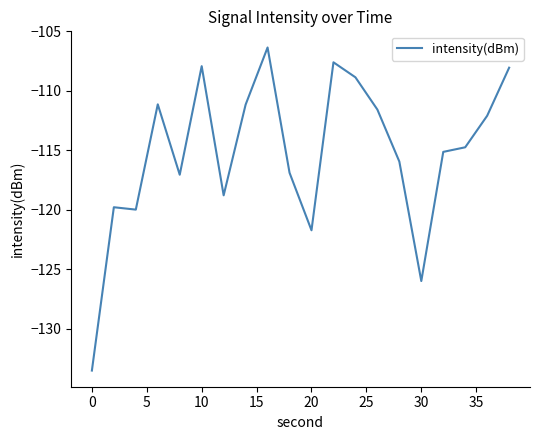

What is the greatest value displayed?

-106.3